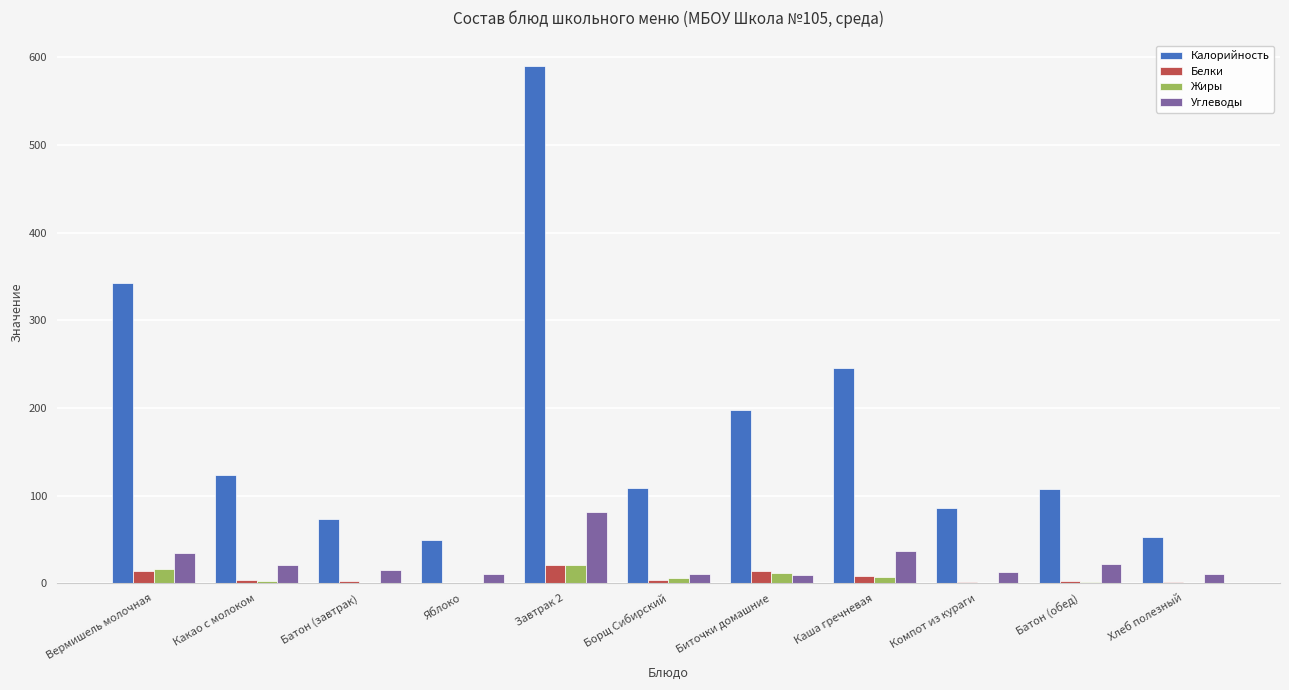

What is the total value across all series at Завтрак 2?

712.8